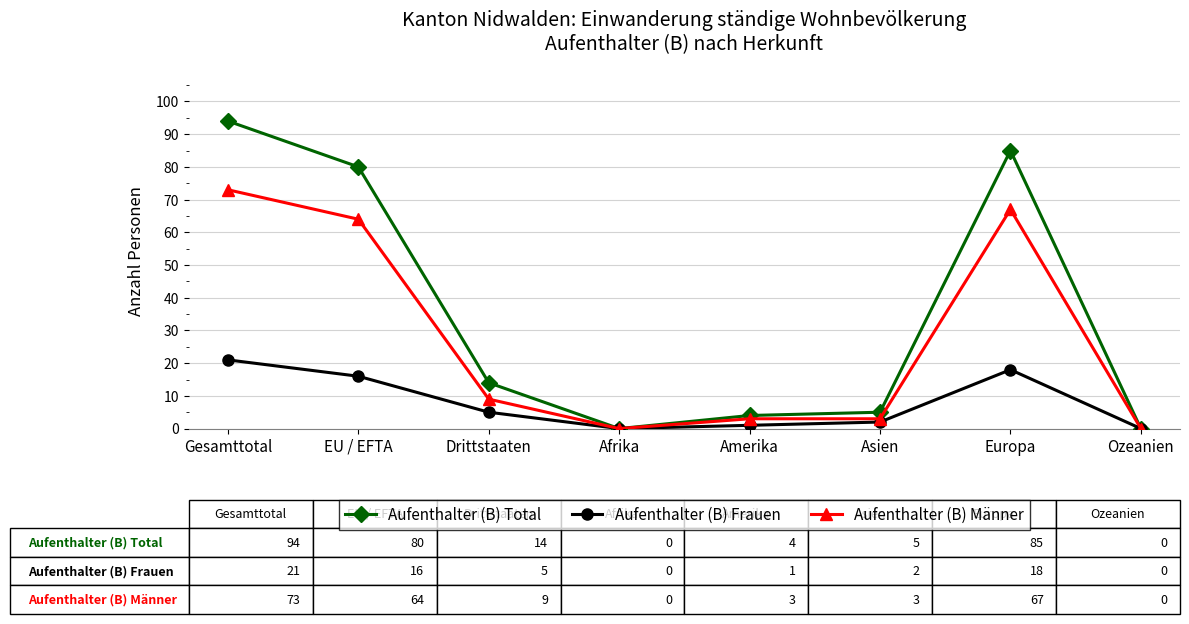

Read the Aufenthalter (B) Frauen value at Gesamttotal.

21